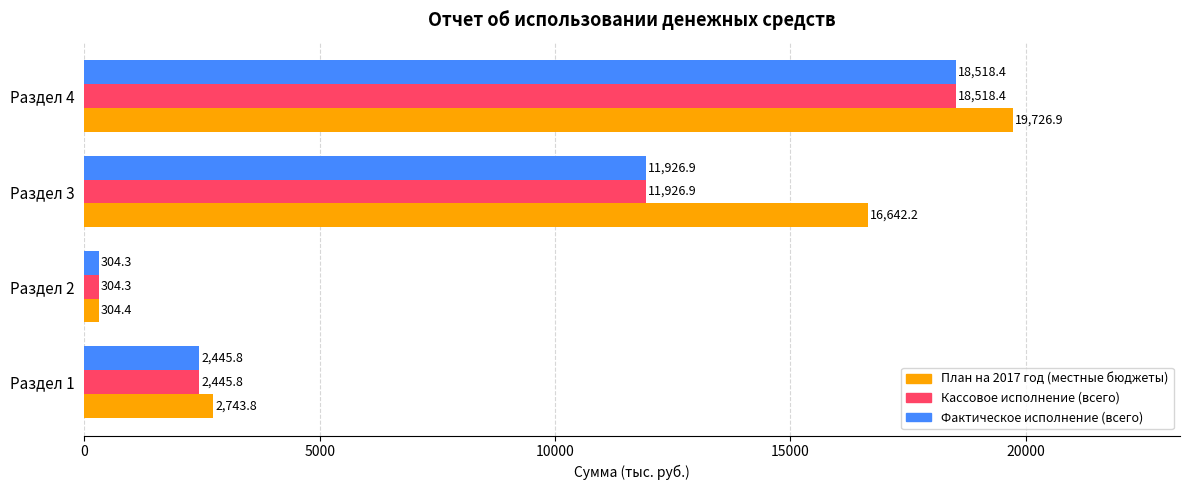

At how many categories does at least one series exceed 2978?

2